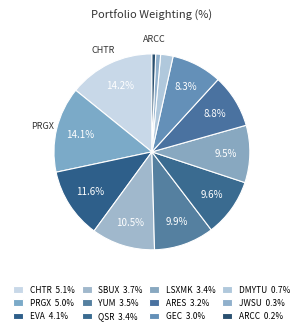

To the nearest percent, what is the average slice percentage?

8%